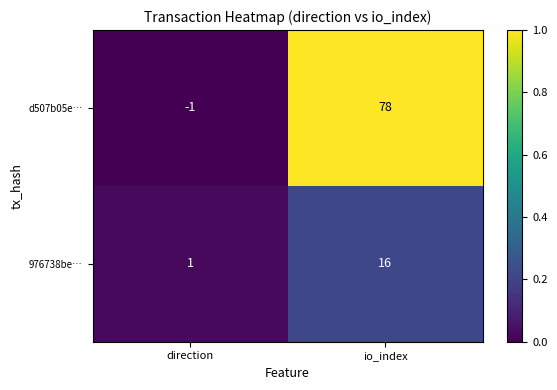

Between direction and io_index, which series saw the biggest shift?

d507b05e…